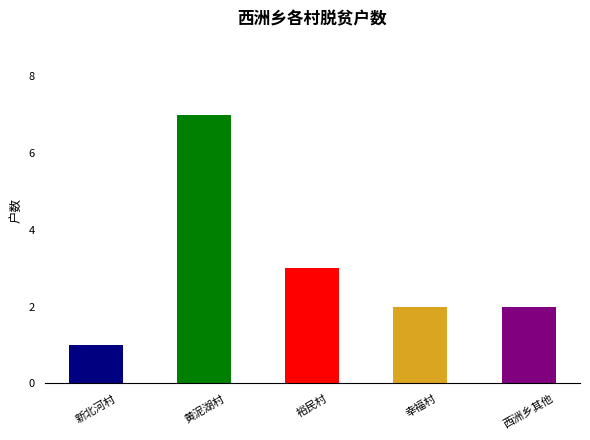

How many bars are there in total?

5